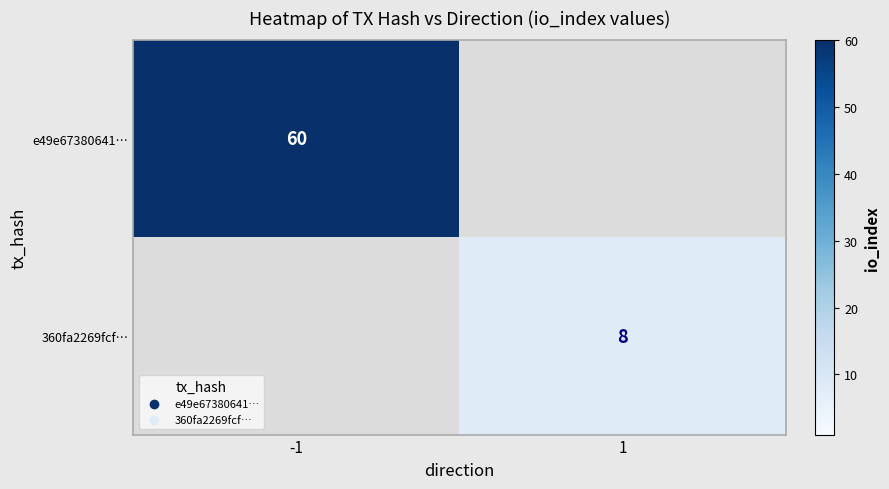

Is the value of 360fa2269fcf… at 1 greater than the value of e49e67380641… at -1?

No